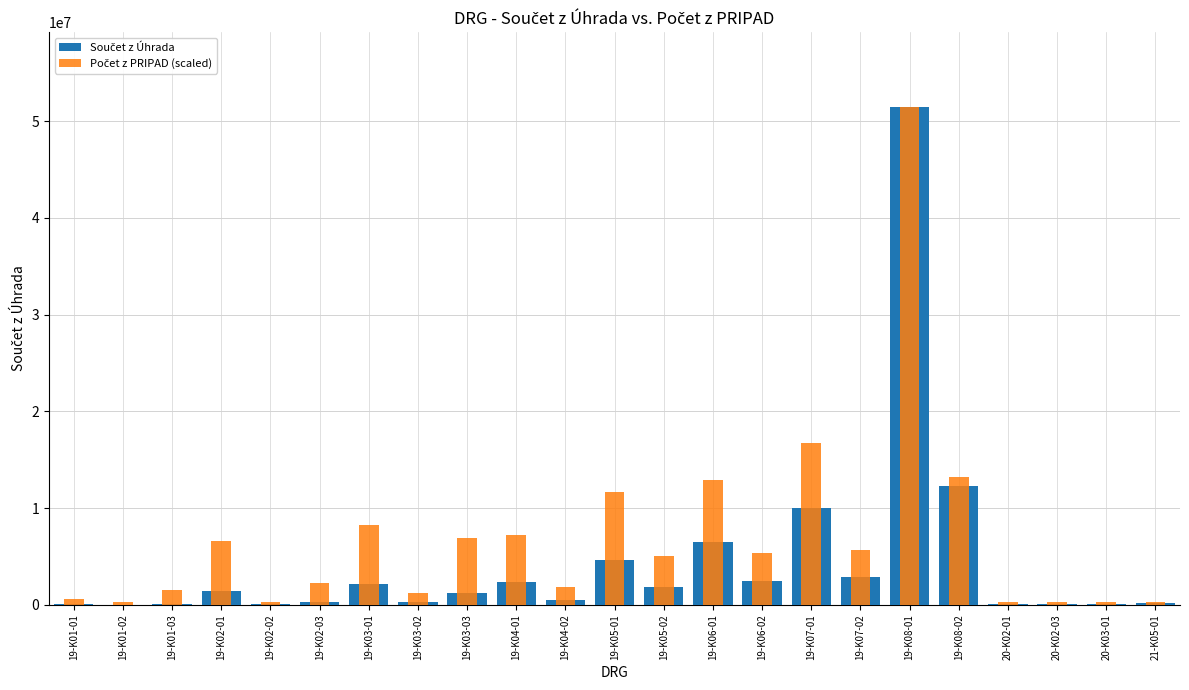

Which series has the largest range (max minus min)?

Součet z Úhrada